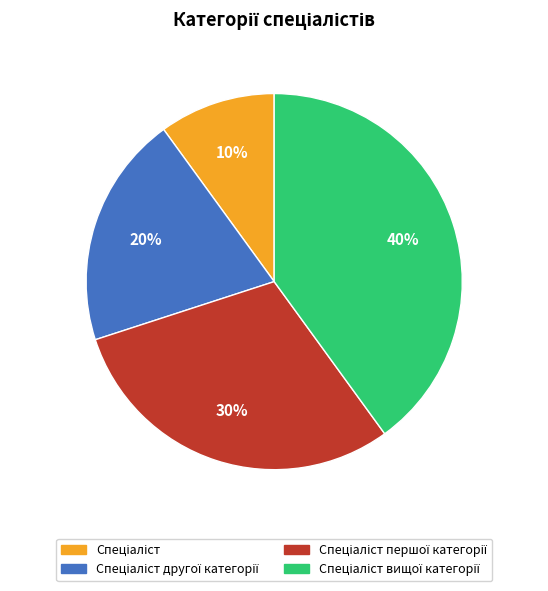

Is there a majority slice in this chart?

No